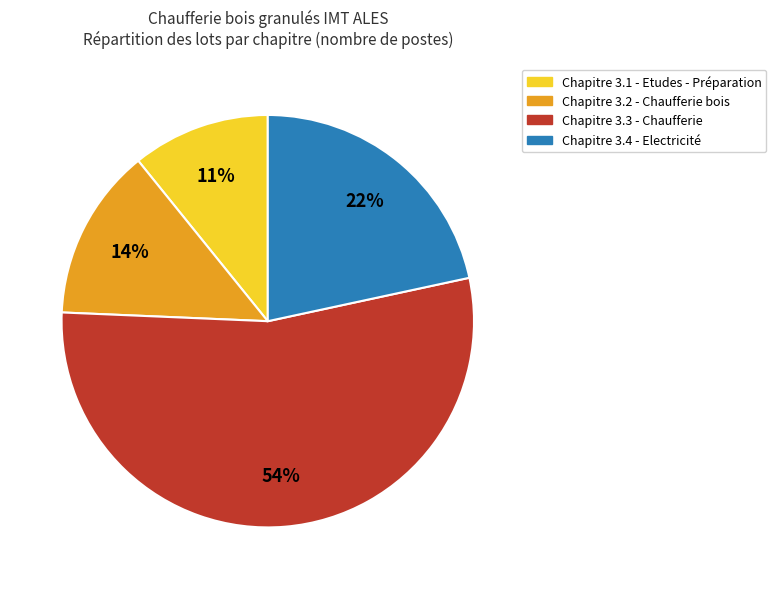

True or false: Chapitre 3.1 - Etudes - Préparation accounts for 26% of the total.

False